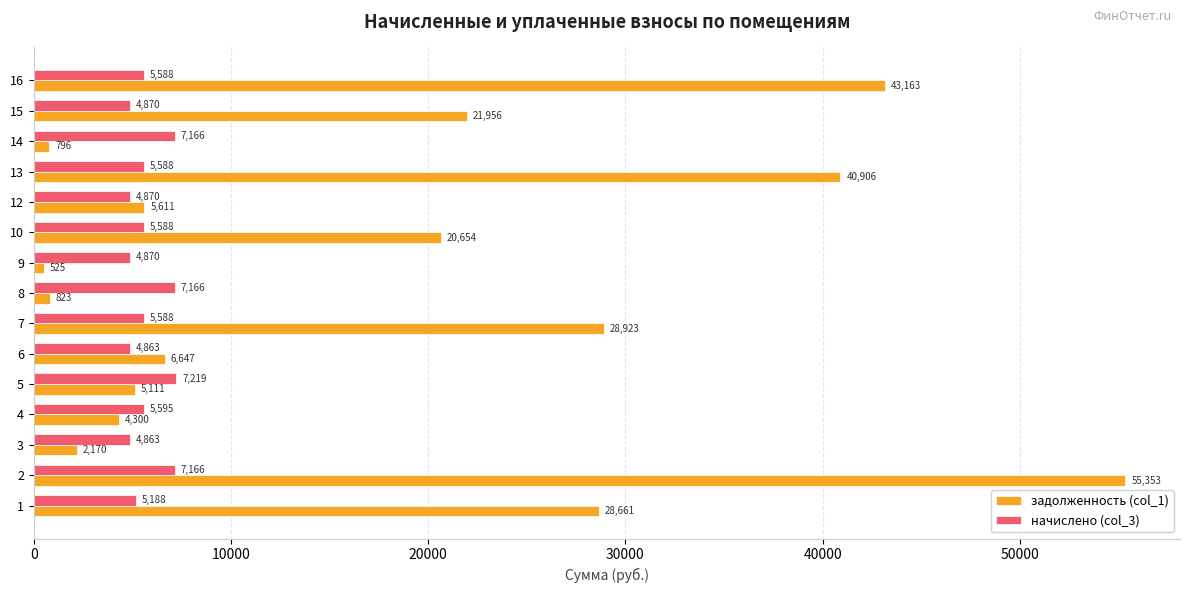

Rank the series at 13 from lowest to highest value.

начислено (col_3), задолженность (col_1)